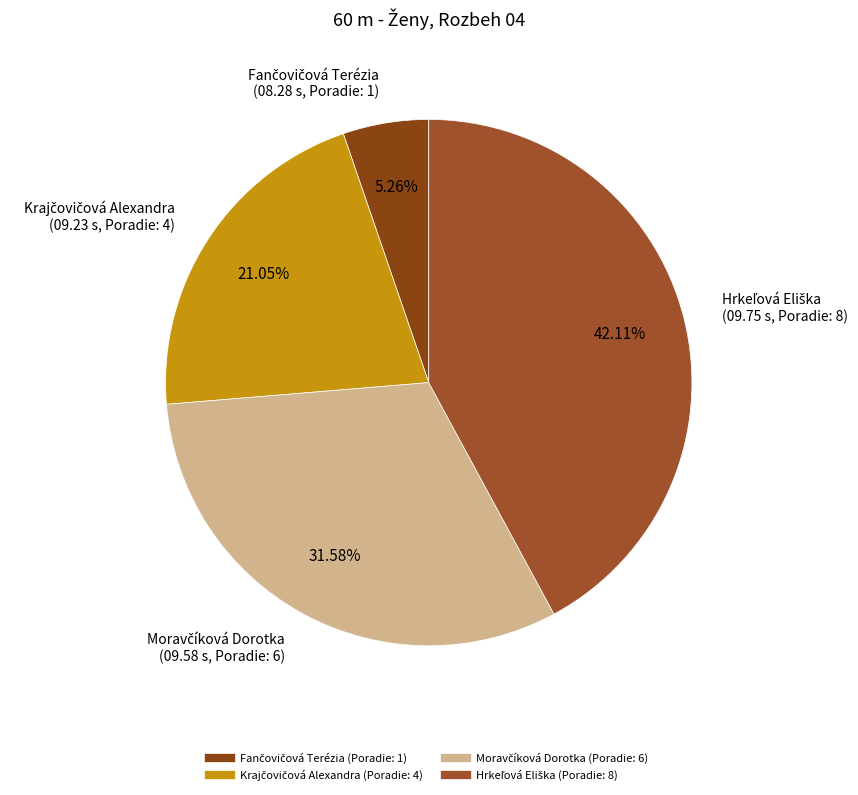

Does any single category account for the majority?

No